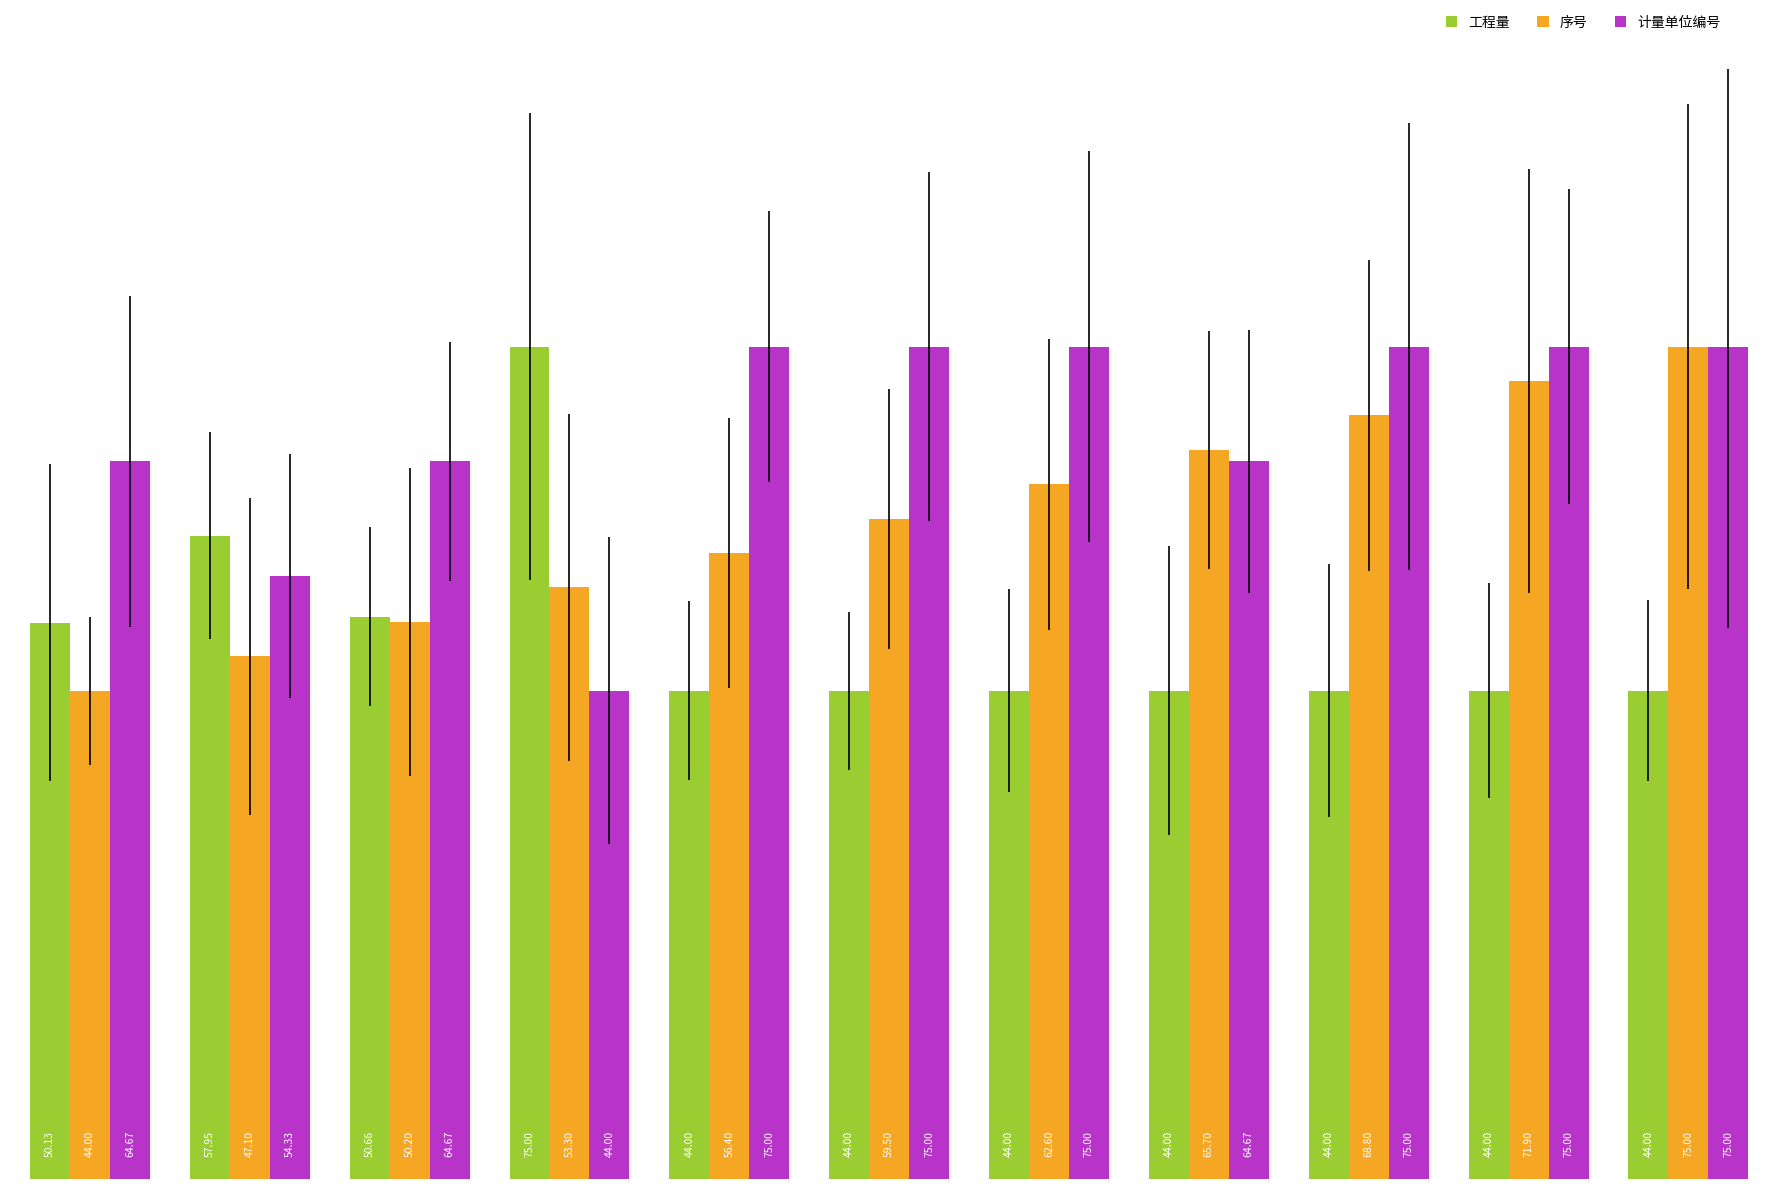

What is the minimum value for 工程量?

44.0